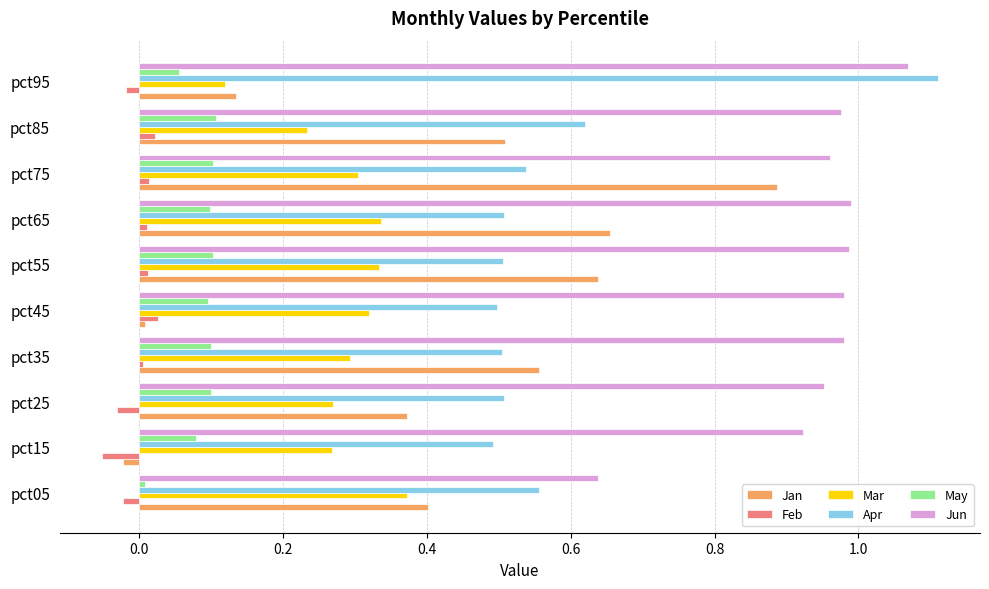

Which series has the largest range (max minus min)?

Jan